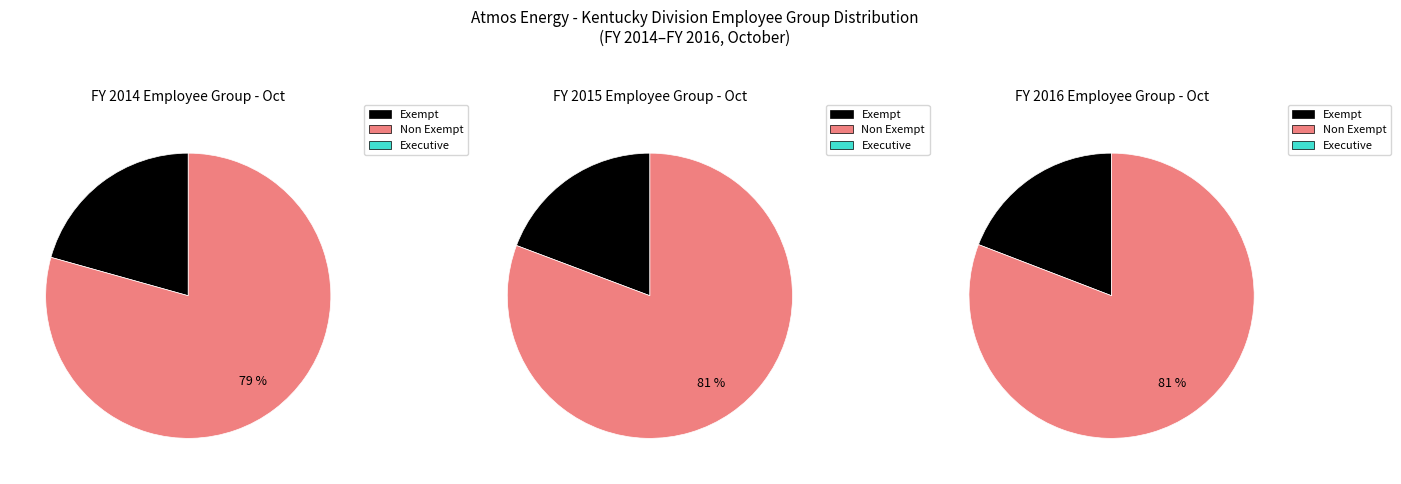

Is the sum of FY 2014 and FY 2016 greater than half?

Yes